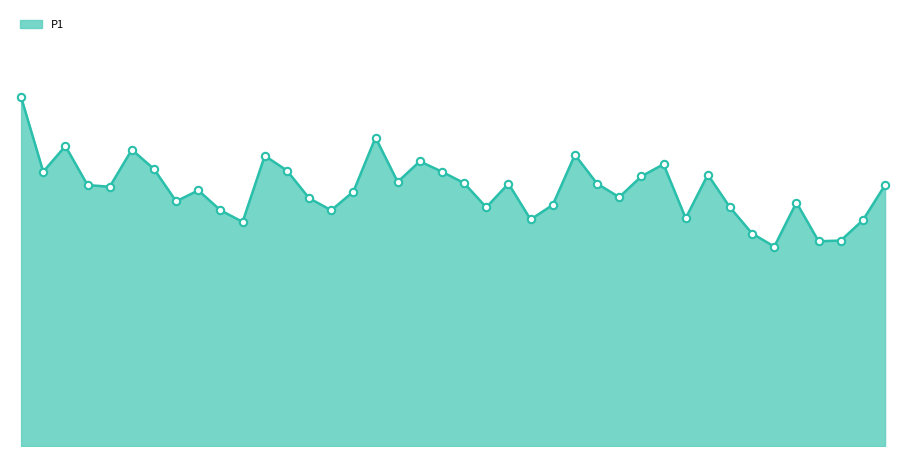

Is this an area chart (filled region under the line)?

Yes